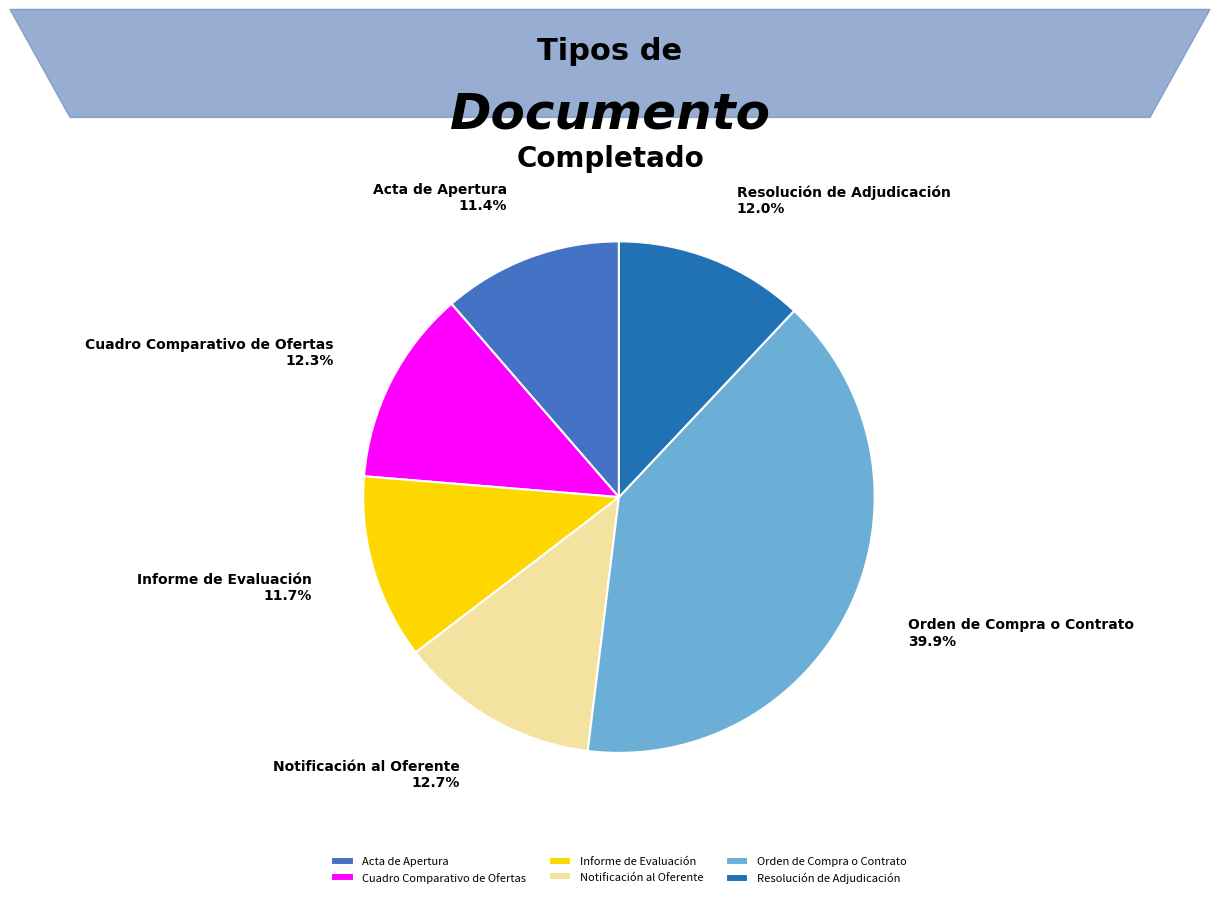

Is there a majority slice in this chart?

No